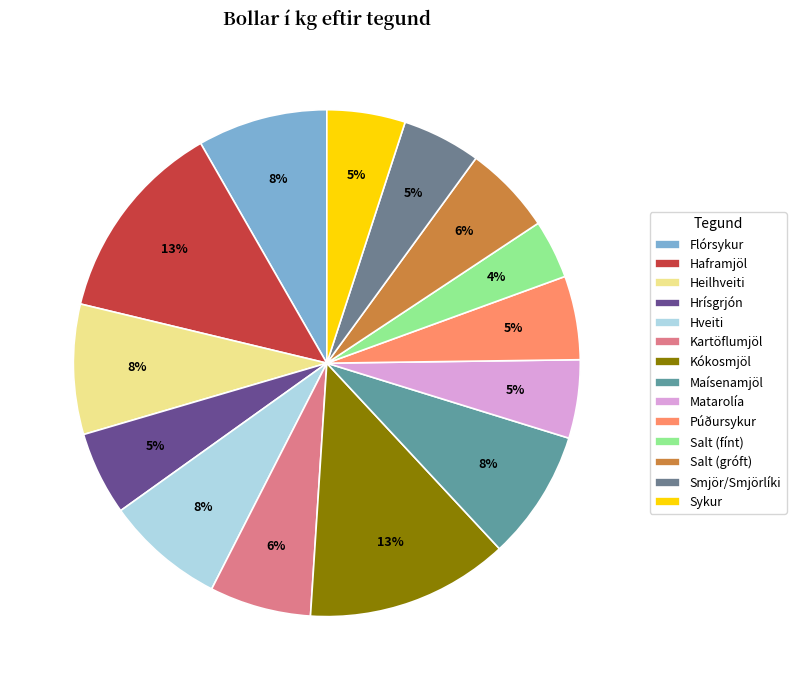

Is it true that Kartöflumjöl is 6% of the pie?

True